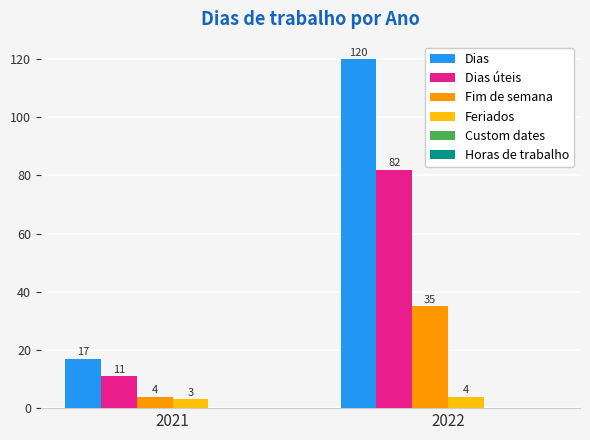

Reading right to left, list all the values displayed in this chart.

Dias: 120	17
Dias úteis: 82	11
Fim de semana: 35	4
Feriados: 4	3